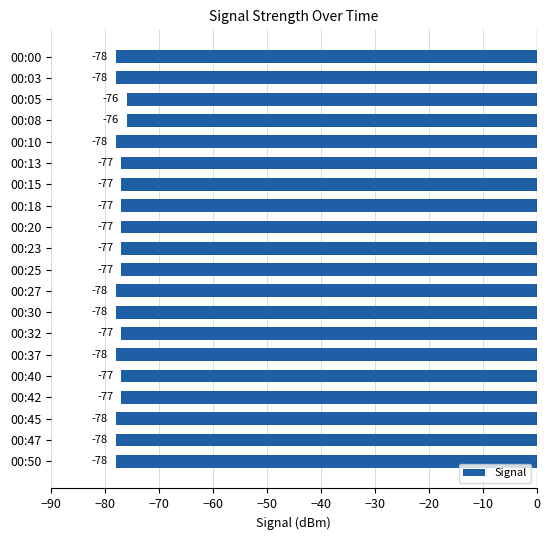

What is the smallest value displayed?

-78